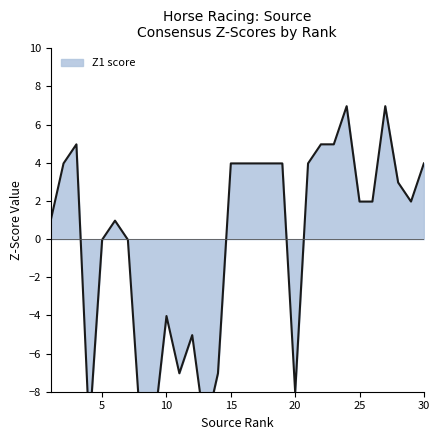

What is the maximum value shown in the chart?

7.0